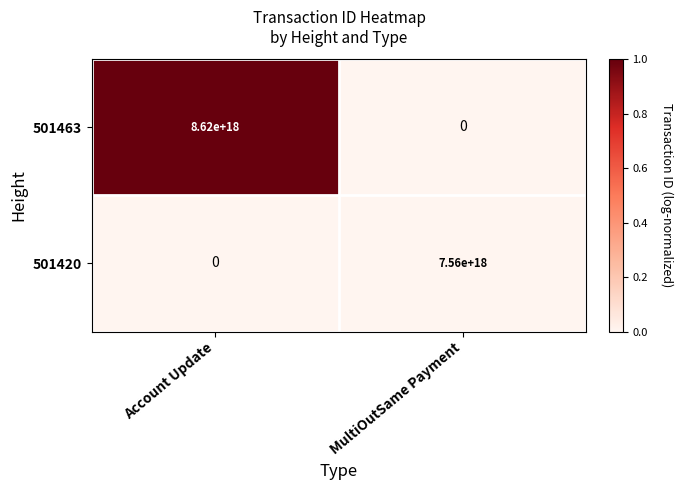

At which label does 501463 reach its minimum?

MultiOutSame Payment